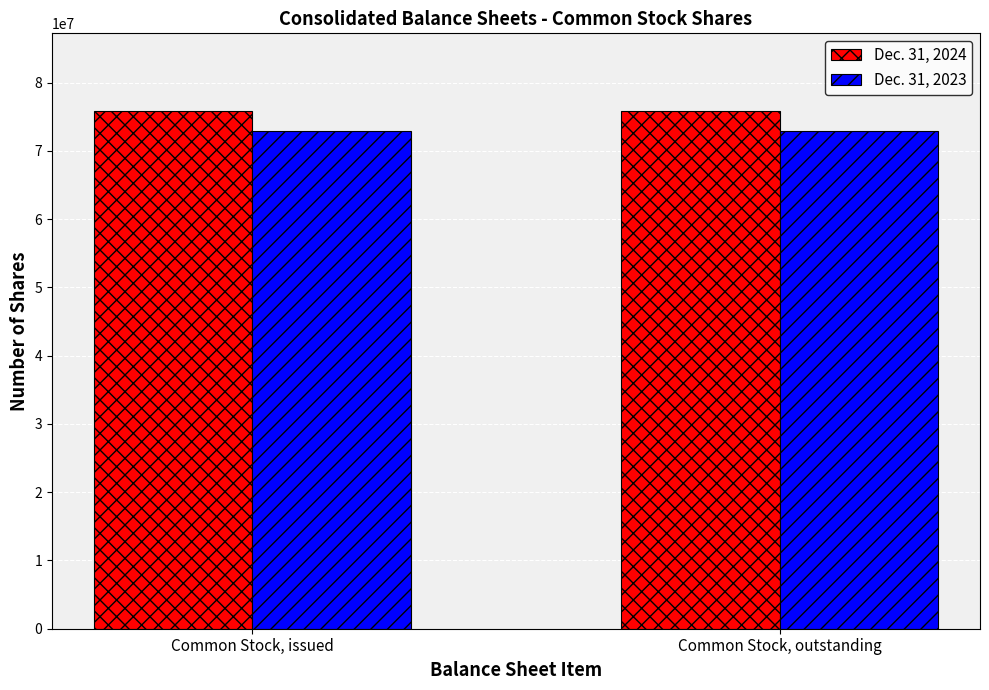

Reading left to right, transcribe all the data shown in this chart.

Dec. 31, 2024: 75850275	75850275
Dec. 31, 2023: 72952124	72952124